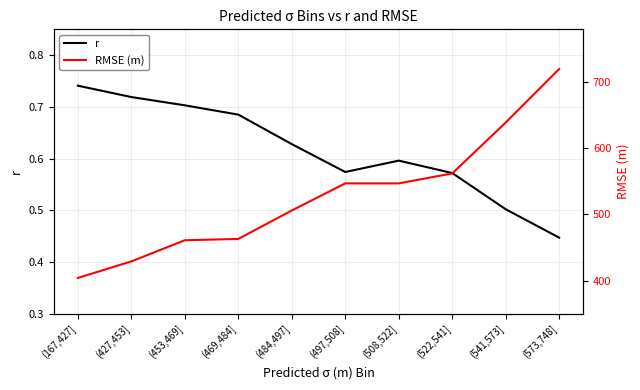

How many lines are shown in the chart?

2